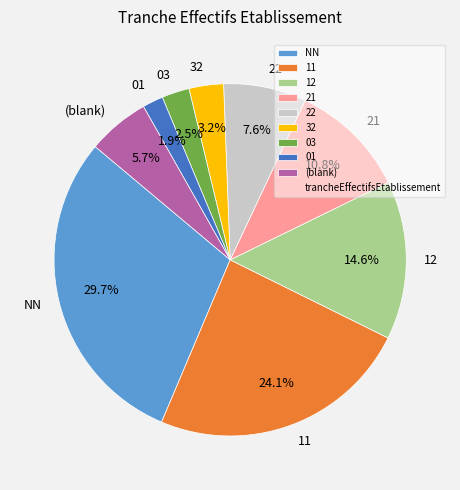

Does any single category account for the majority?

No